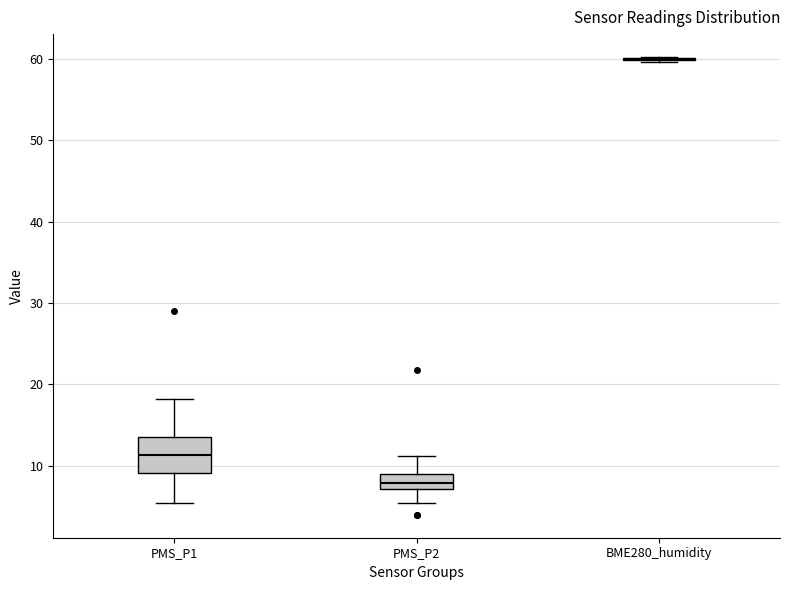

Reading left to right, transcribe this box plot: for each box, give where its median line is, the range the box spans, and where its two whiskers end, as read against the y-axis. The values are not printed on the chart, so give them approximately, as read against the axis.

PMS_P1: median 11, box 9 to 14, whiskers 6 to 18
PMS_P2: median 8, box 7 to 9, whiskers 6 to 11
BME280_humidity: box collapsed to a line at 60, whiskers 60 to 60